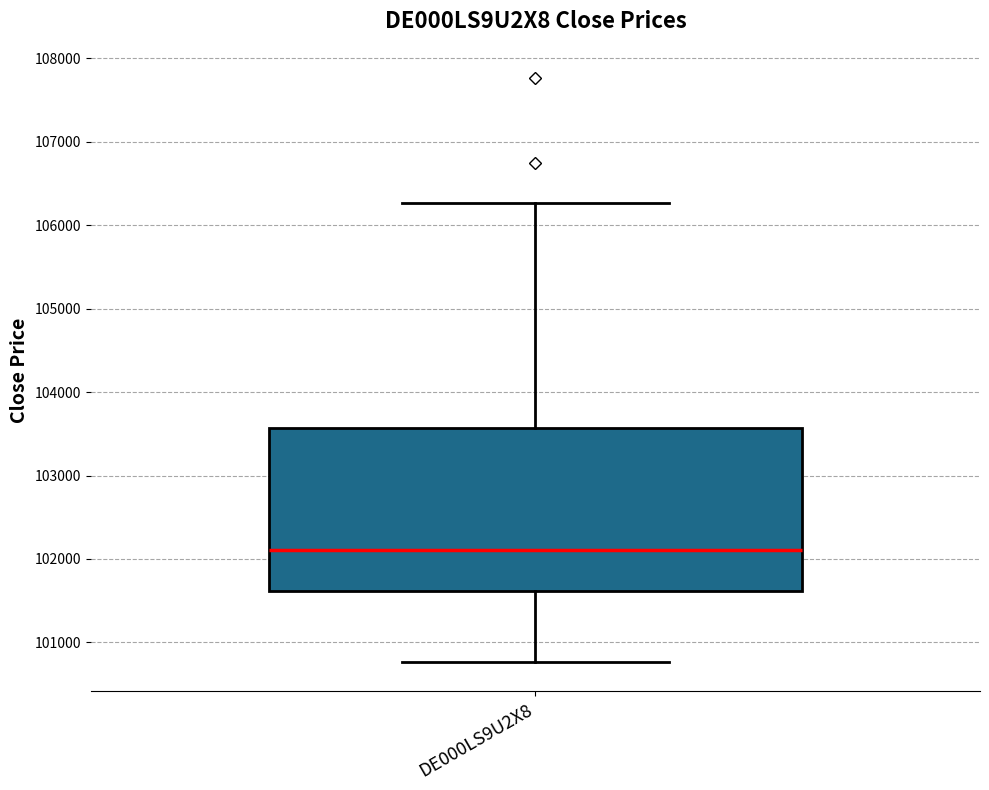

Read this box plot against the y-axis: the position of the median line, the range covered by the box, and the ends of both whiskers. The values are not printed on the chart, so give them approximately, as read against the axis.

median 102100, box 101600 to 103600, whiskers 100800 to 106300